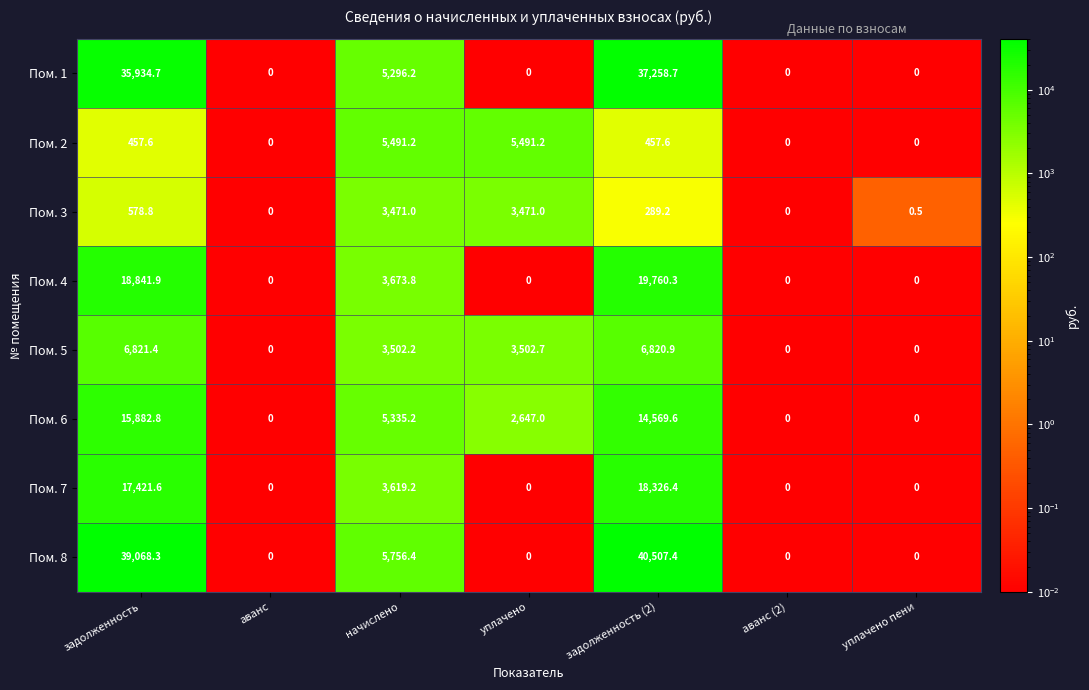

Is it true that Пом. 4 equals 18841.9 at задолженность?

True